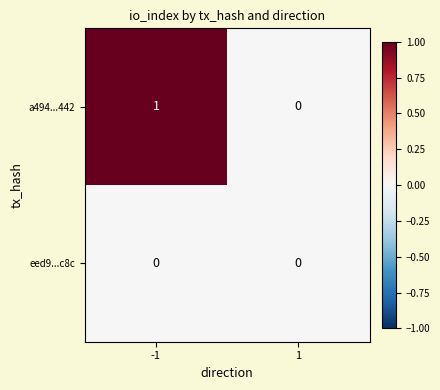

What is the spread (max minus min) of values at -1?

1